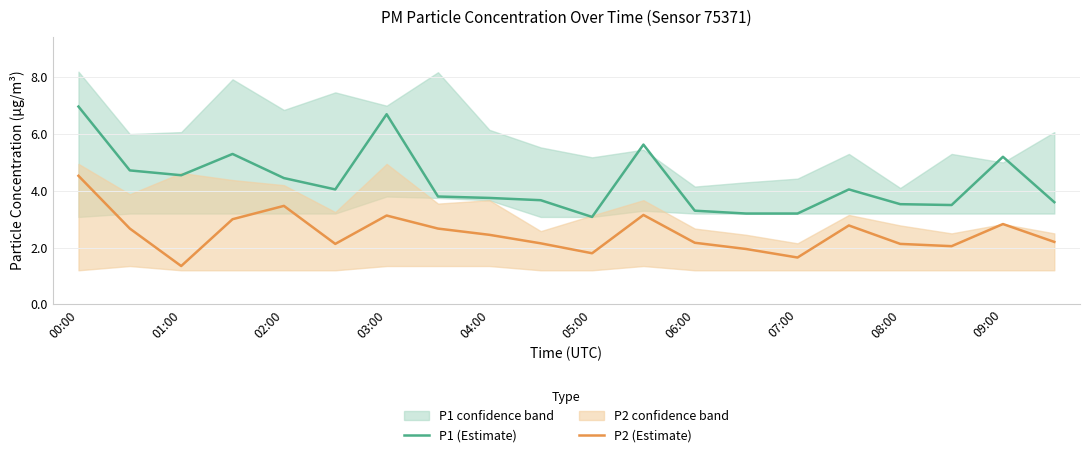

At which category does P2 (Estimate) reach its first local valley?

01:00